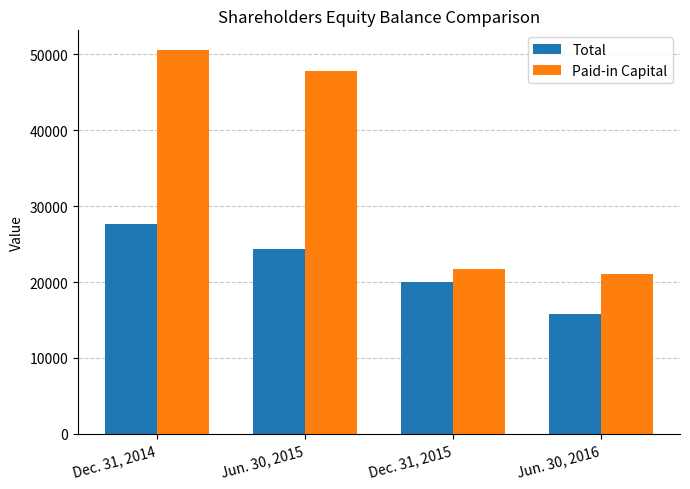

List the series in order of their overall mean, lowest first.

Total, Paid-in Capital